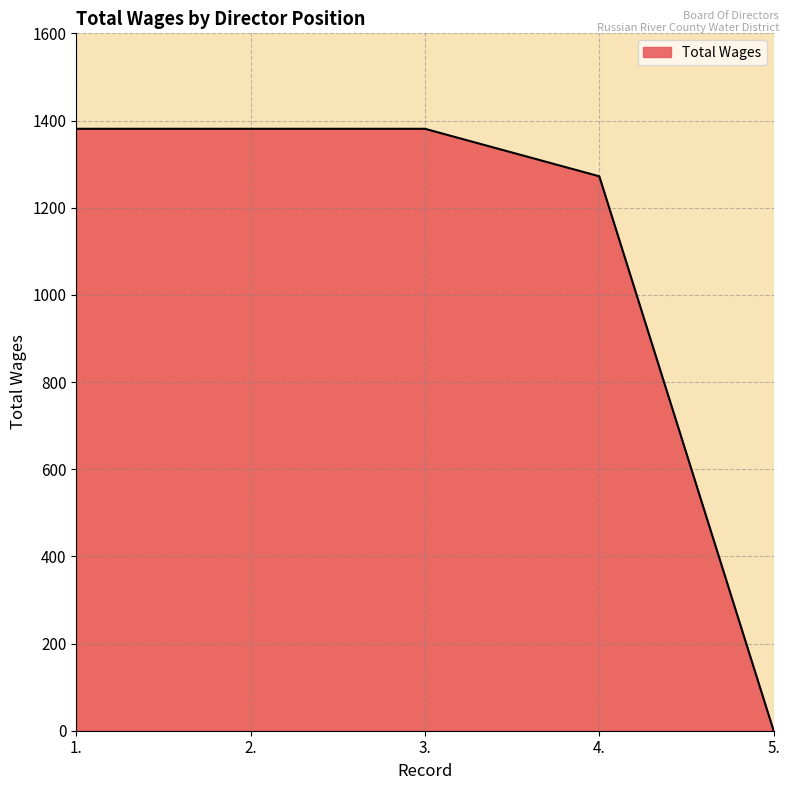

The chart shows a value of 565 at 2.. True or false?

False